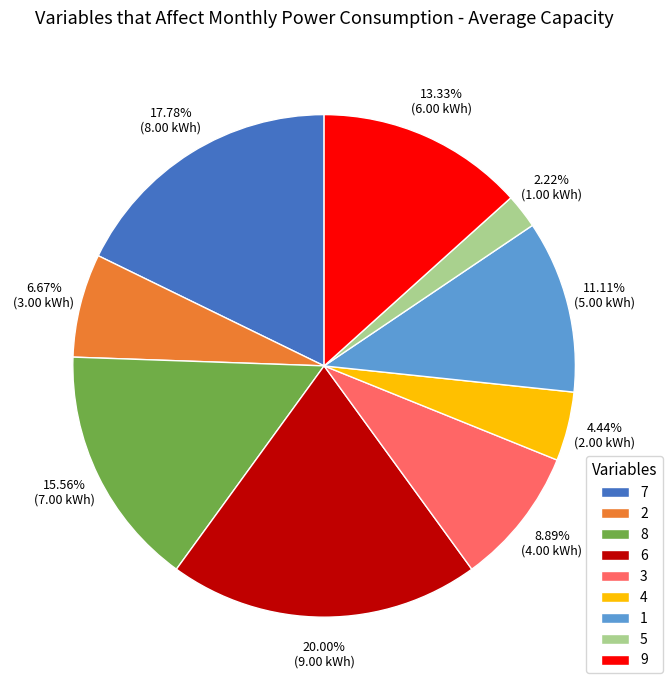

Is the sum of 8 and 3 greater than half?

No